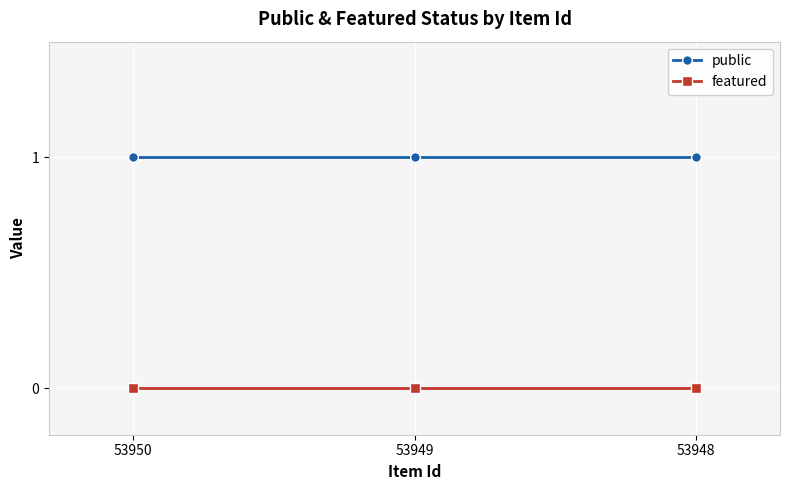

How many lines are shown in the chart?

2